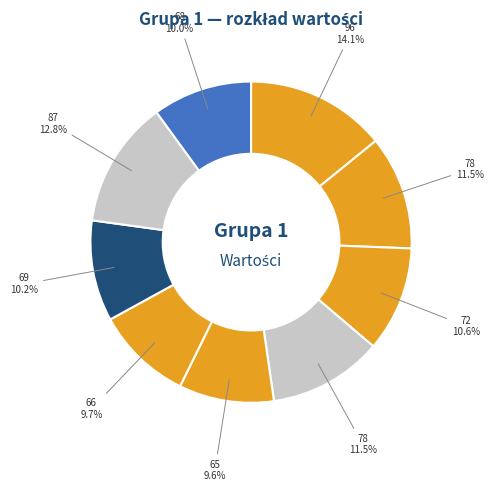

Rank the categories by value from lowest to highest.

65, 66, 68, 69, 72, 78, 78 , 87, 96